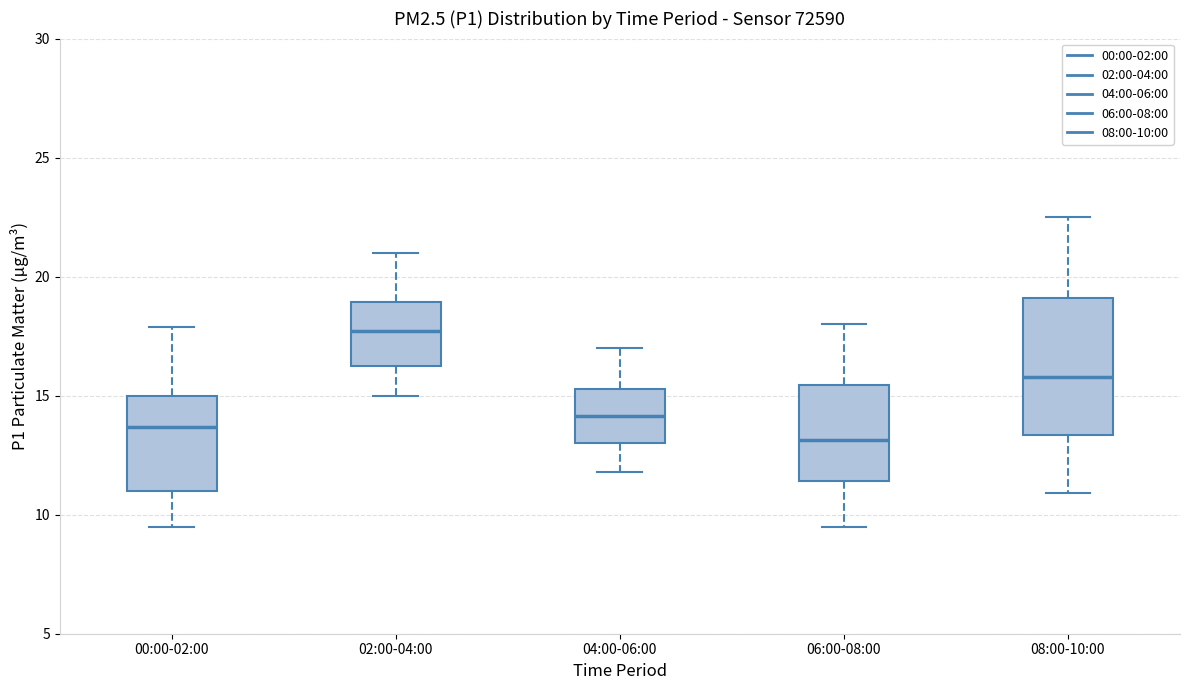

Where is the upper edge of the box for 06:00-08:00 on the y-axis? The values are not printed on the chart, so give them approximately, as read against the axis.

15.5